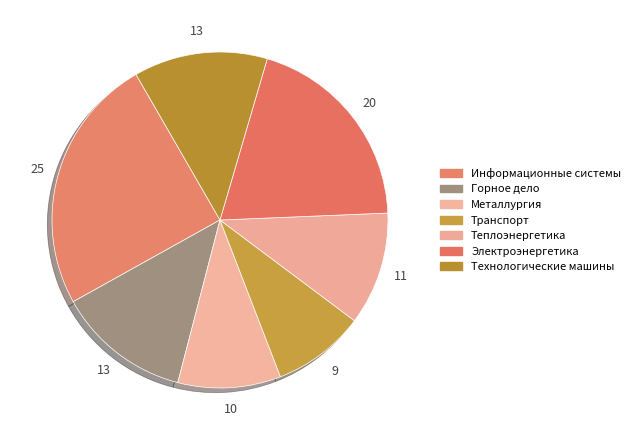

Is there a majority slice in this chart?

No